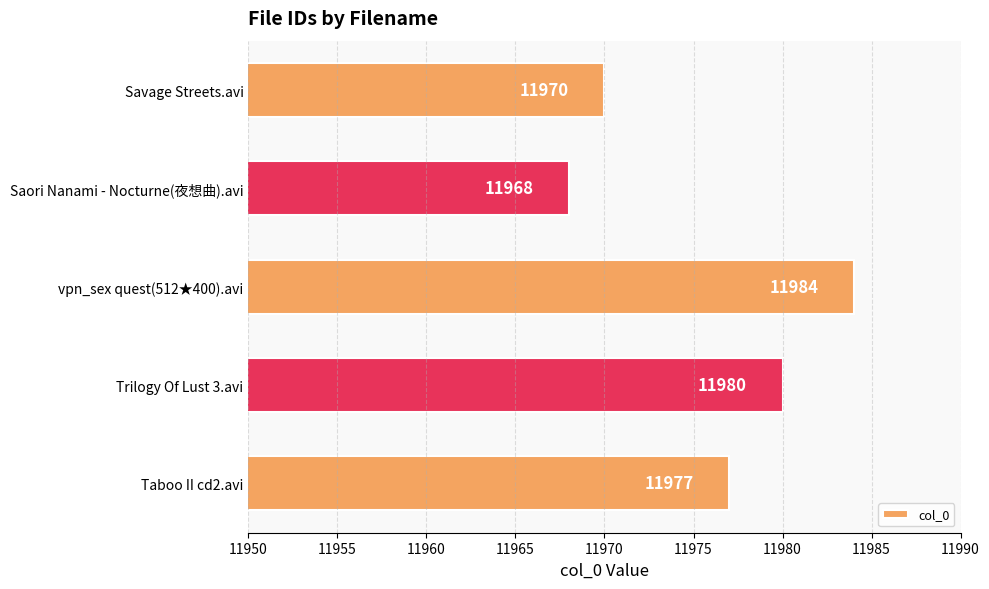

The chart shows a value of 16595 at Taboo II cd2.avi. True or false?

False